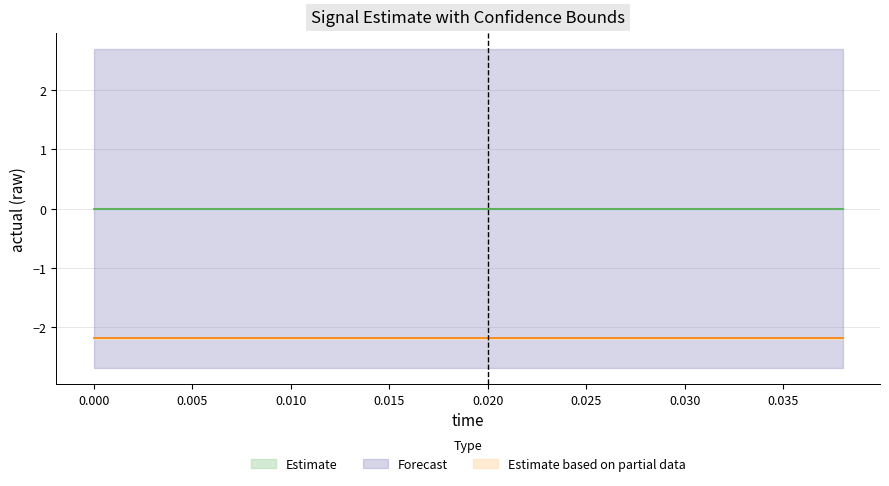

What position from the left is 0.020?

11